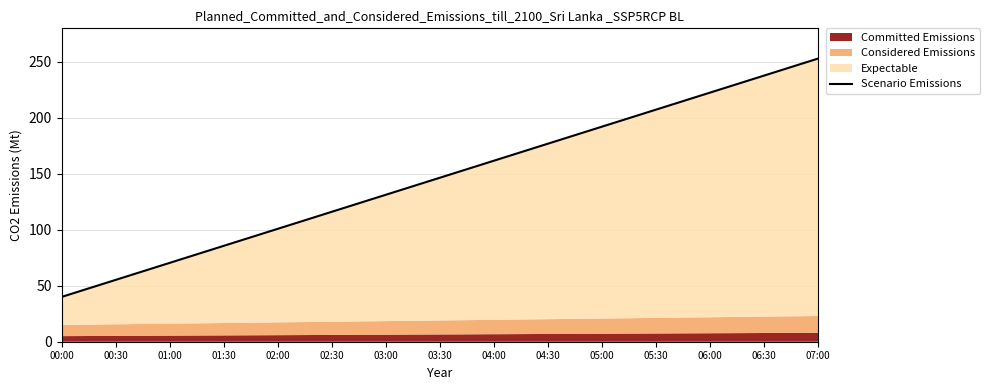

What is the value of the 4th point from the left?

85.6